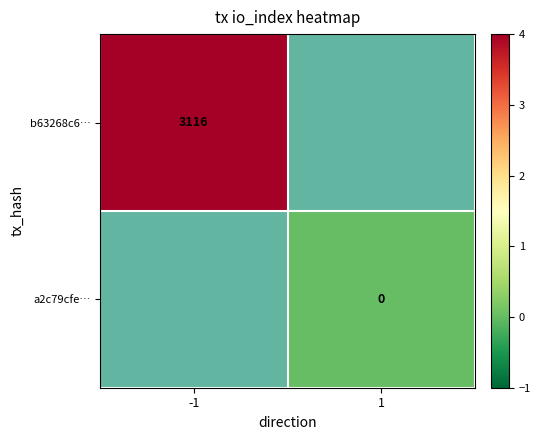

Which has a higher value, 1 or -1?

-1